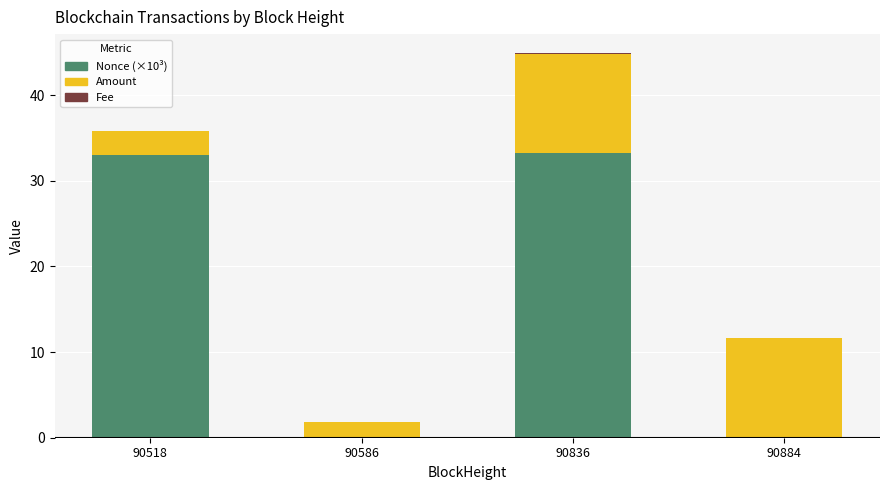

At which category is the sum across all series the highest?

90836